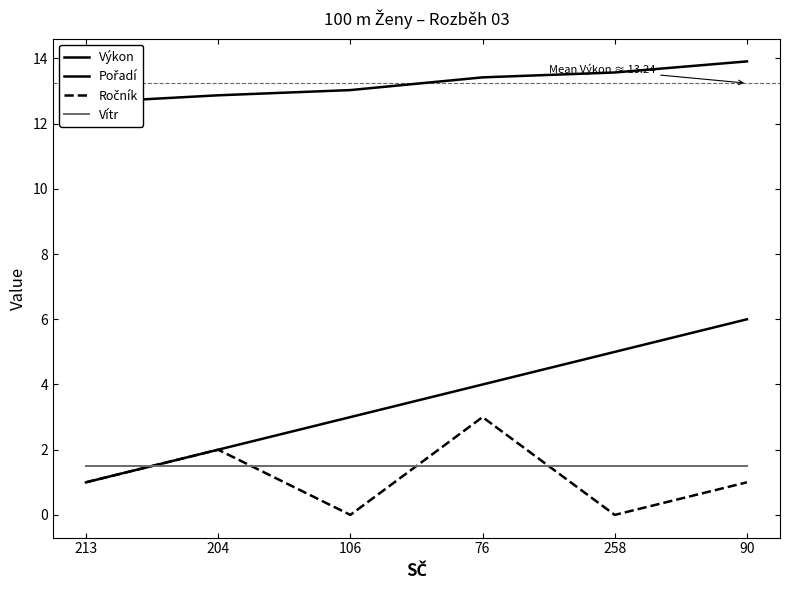

Which series changed the most between 204 and 76?

Pořadí